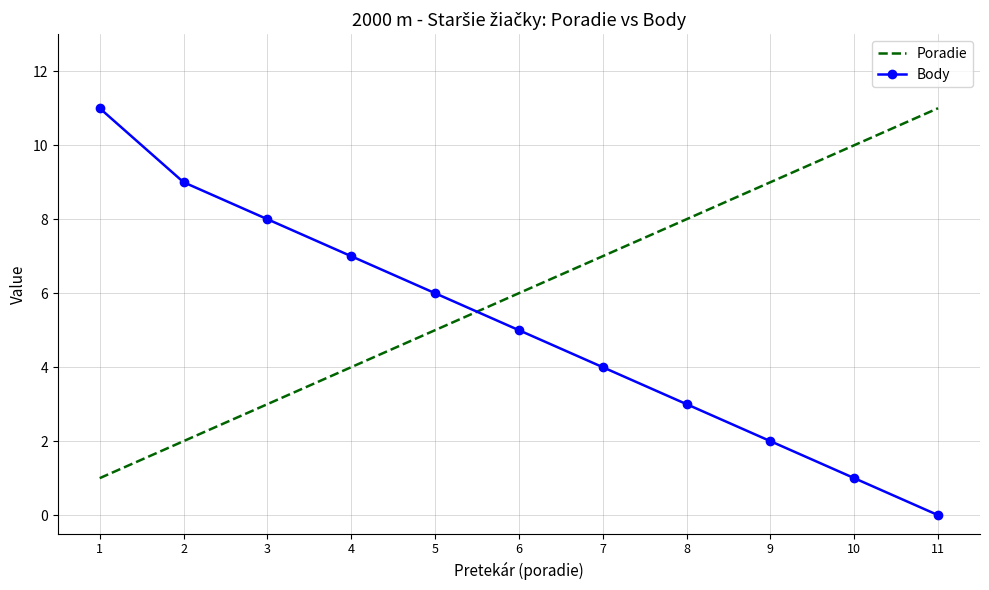

What is the total value across all series at 2?

11